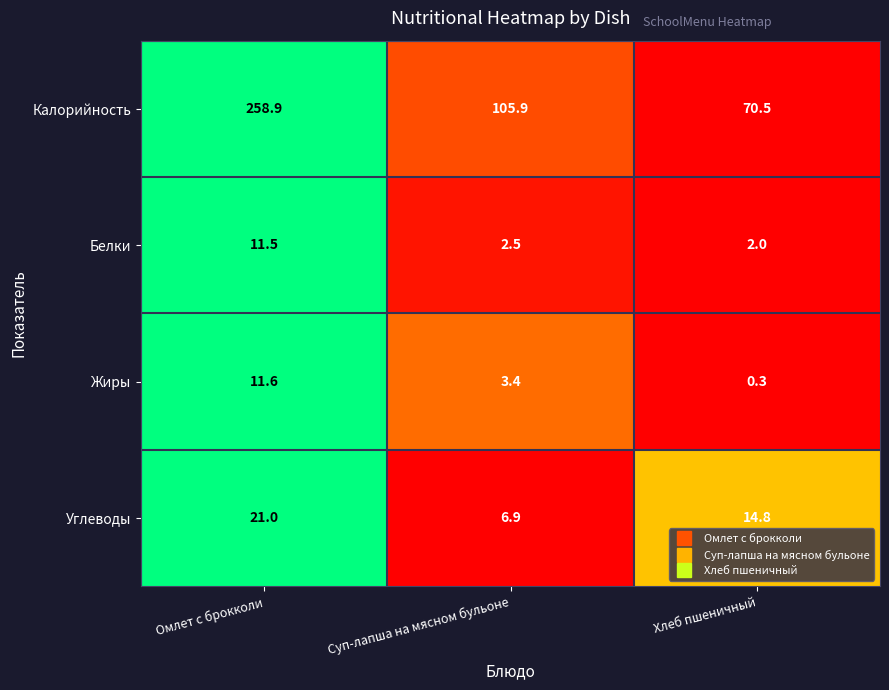

List the labels in order of Жиры value, largest first.

Омлет с брокколи, Суп-лапша на мясном бульоне, Хлеб пшеничный